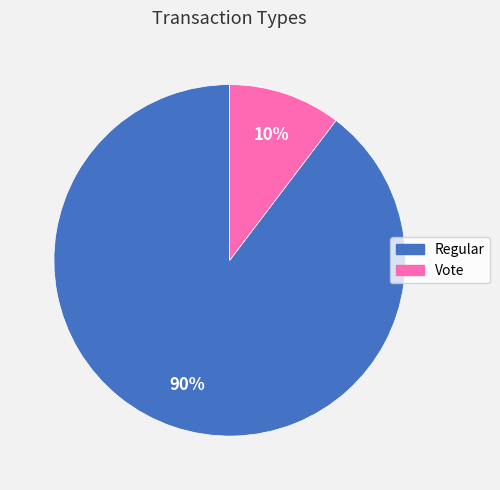

Combined, do Regular and Vote account for over 50%?

Yes